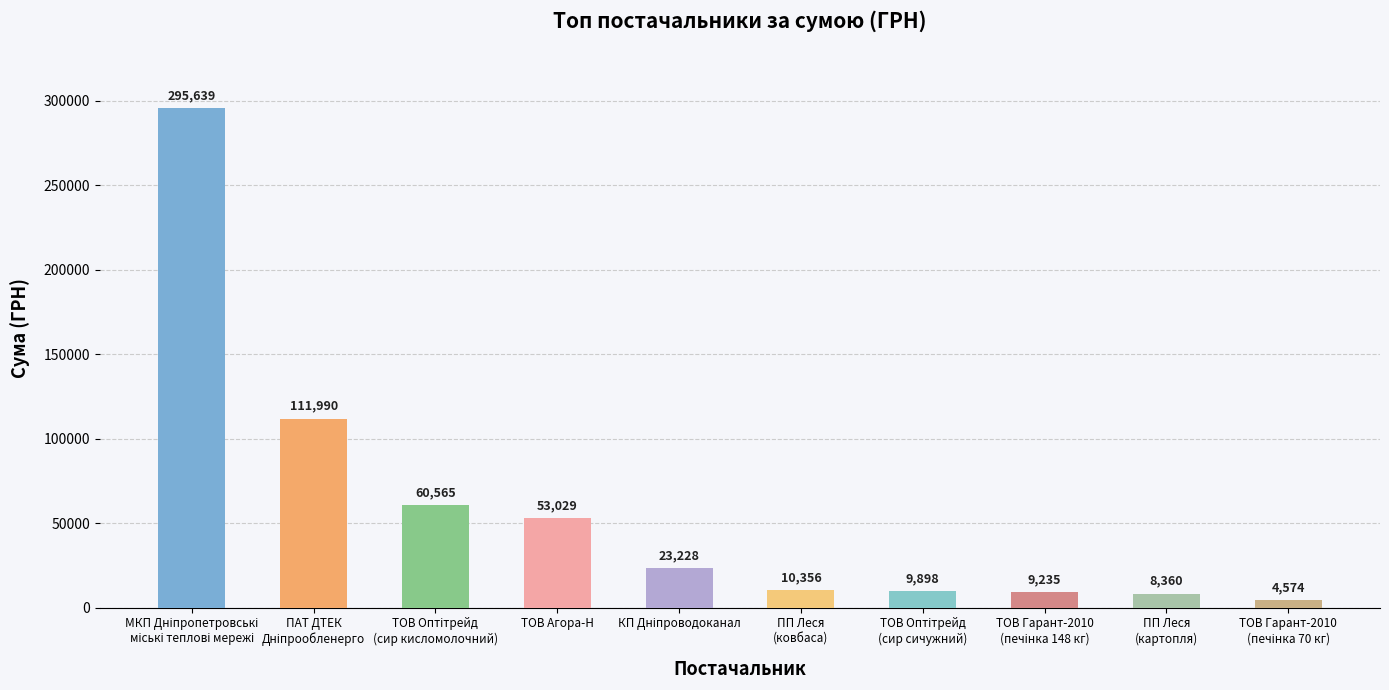

What is the average value?

58687.4